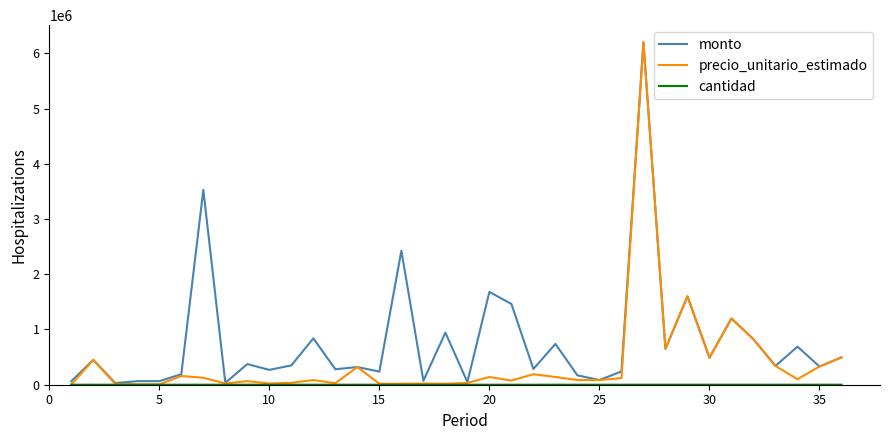

Which series has the widest spread of values?

precio_unitario_estimado